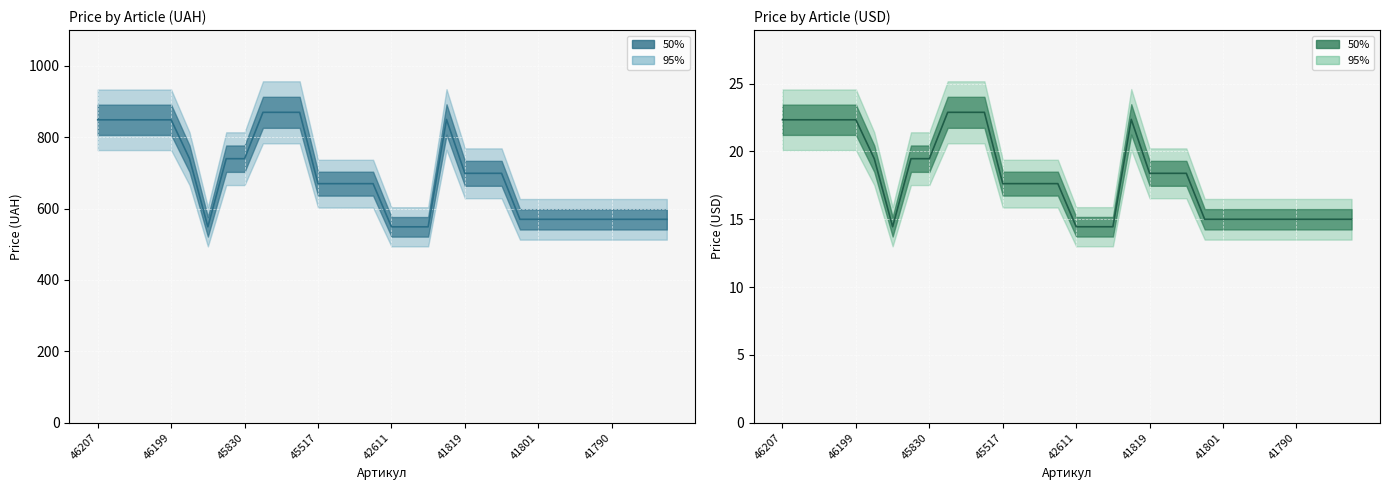

What is the difference between the maximum and minimum values in the USD series?

8.4